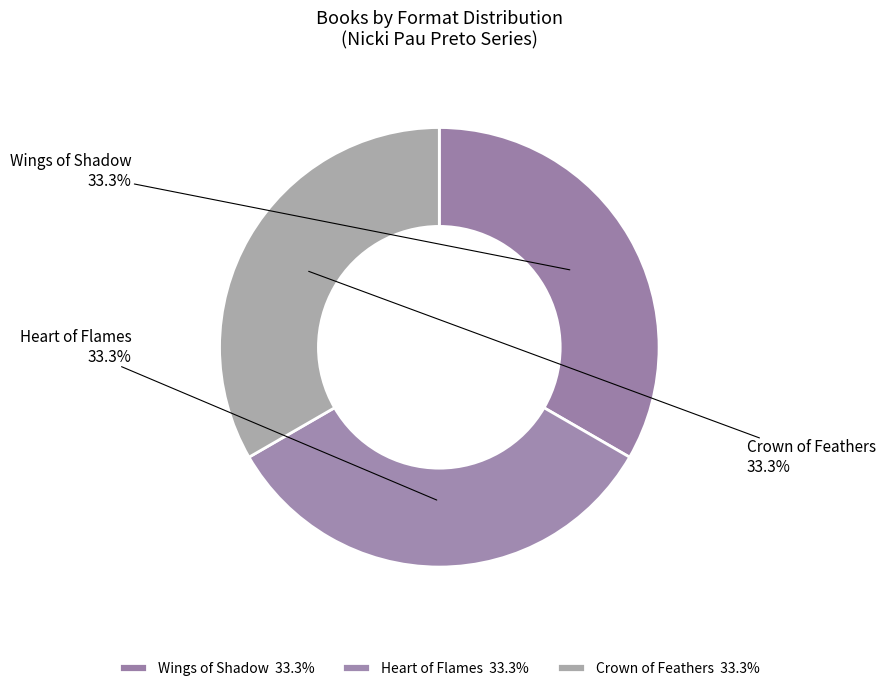

What percentage do Wings of Shadow and Crown of Feathers together represent?

66.7%